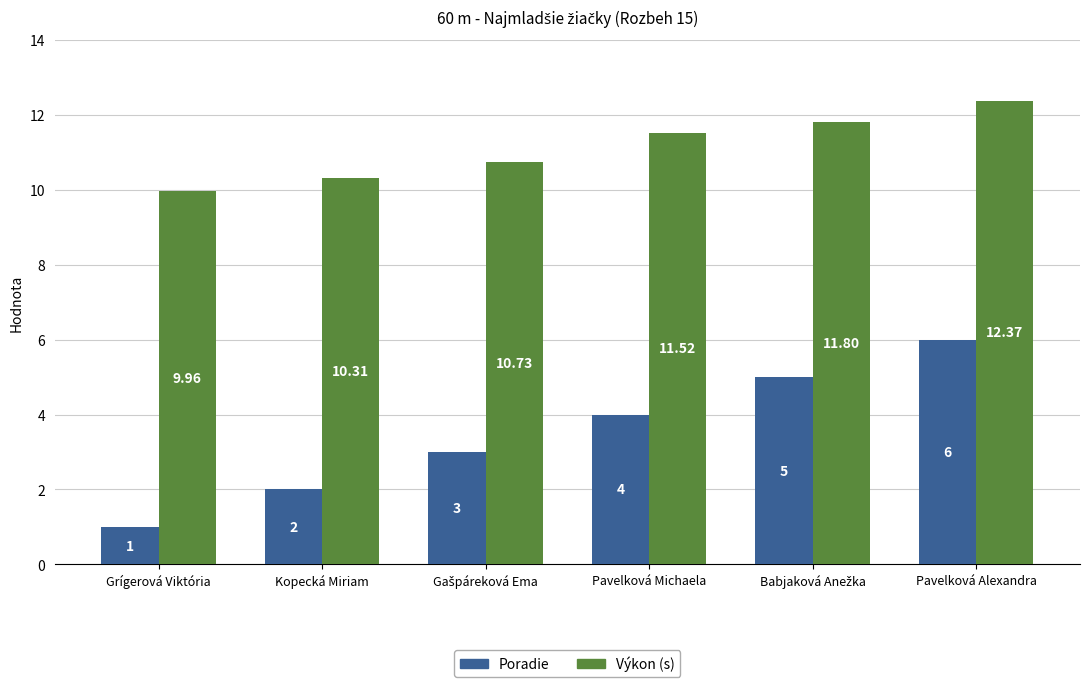

Which series has the largest total across all categories?

Výkon (s)